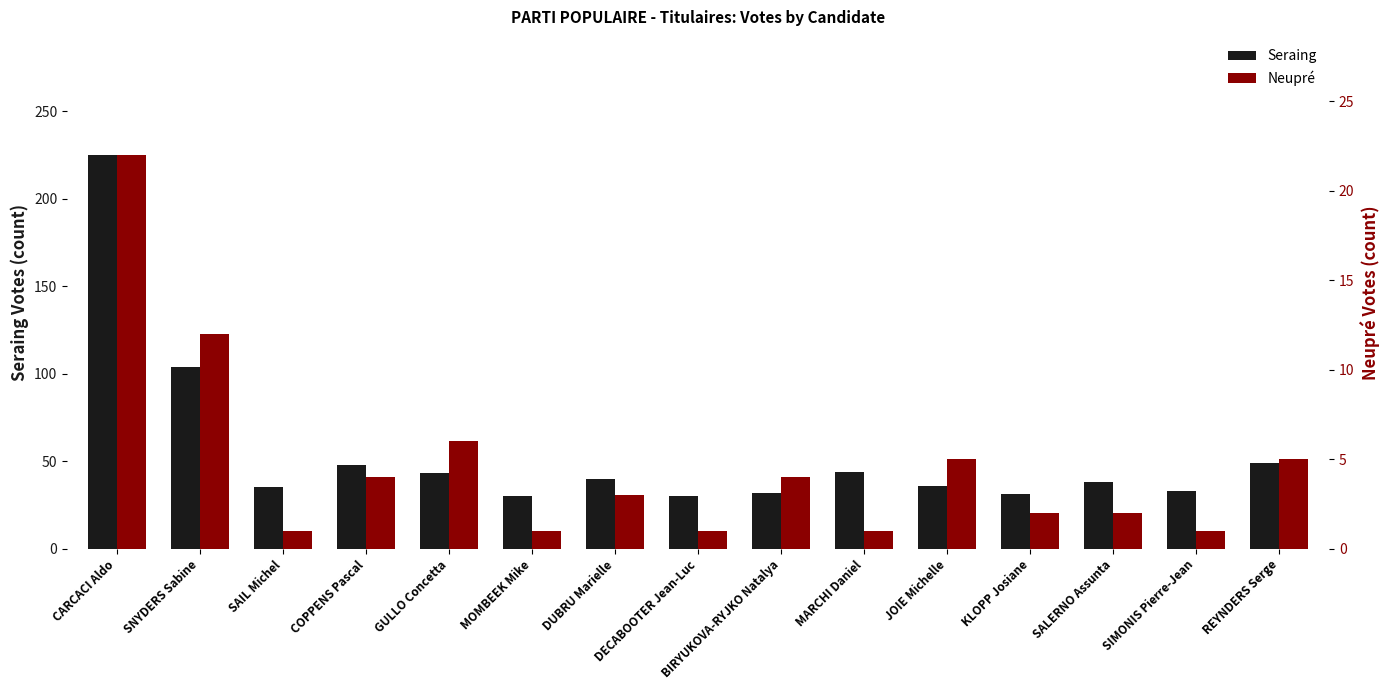

Reading left to right, extract all data points from this chart.

Seraing: CARCACI Aldo=225	SNYDERS Sabine=104	SAIL Michel=35	COPPENS Pascal=48	GULLO Concetta=43	MOMBEEK Mike=30	DUBRU Marielle=40	DECABOOTER Jean-Luc=30	BIRYUKOVA-RYJKO Natalya=32	MARCHI Daniel=44	JOIE Michelle=36	KLOPP Josiane=31	SALERNO Assunta=38	SIMONIS Pierre-Jean=33	REYNDERS Serge=49
Neupré: CARCACI Aldo=22	SNYDERS Sabine=12	SAIL Michel=1	COPPENS Pascal=4	GULLO Concetta=6	MOMBEEK Mike=1	DUBRU Marielle=3	DECABOOTER Jean-Luc=1	BIRYUKOVA-RYJKO Natalya=4	MARCHI Daniel=1	JOIE Michelle=5	KLOPP Josiane=2	SALERNO Assunta=2	SIMONIS Pierre-Jean=1	REYNDERS Serge=5